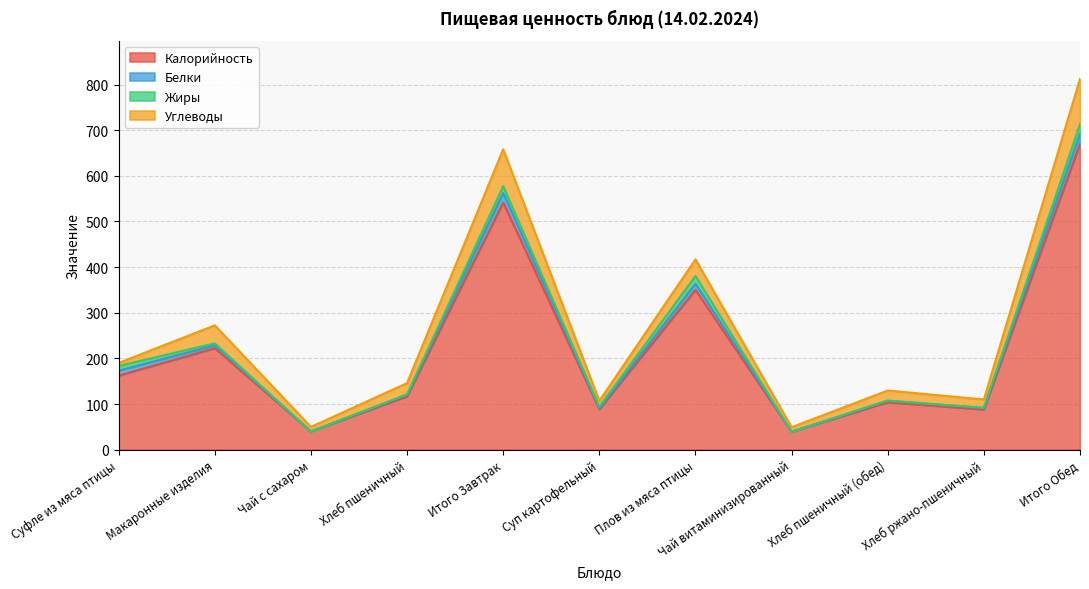

What is the highest value of the Калорийность series?

670.3